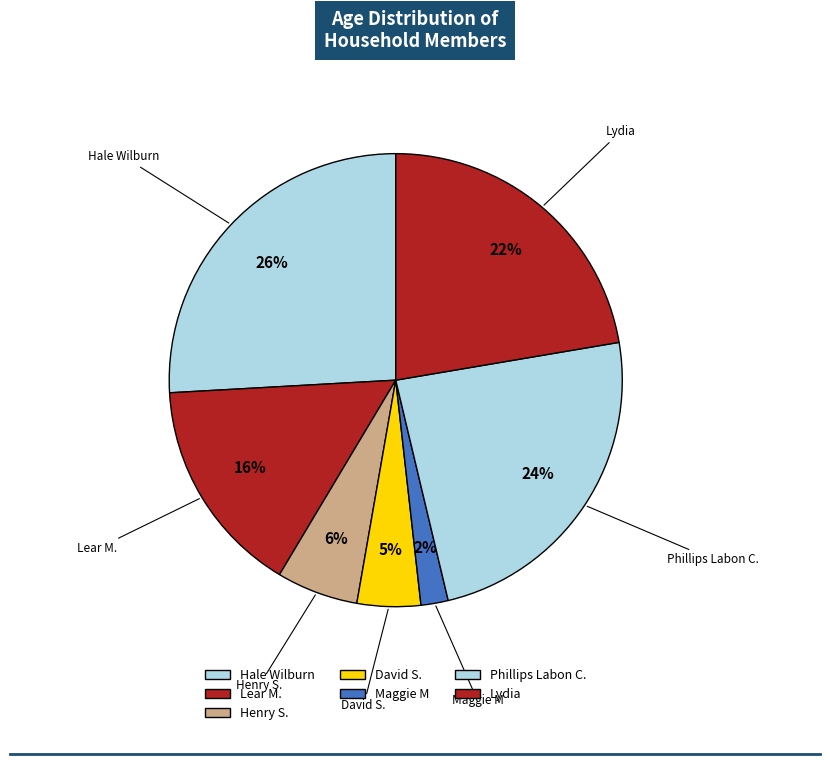

Count the number of slices in the pie.

7